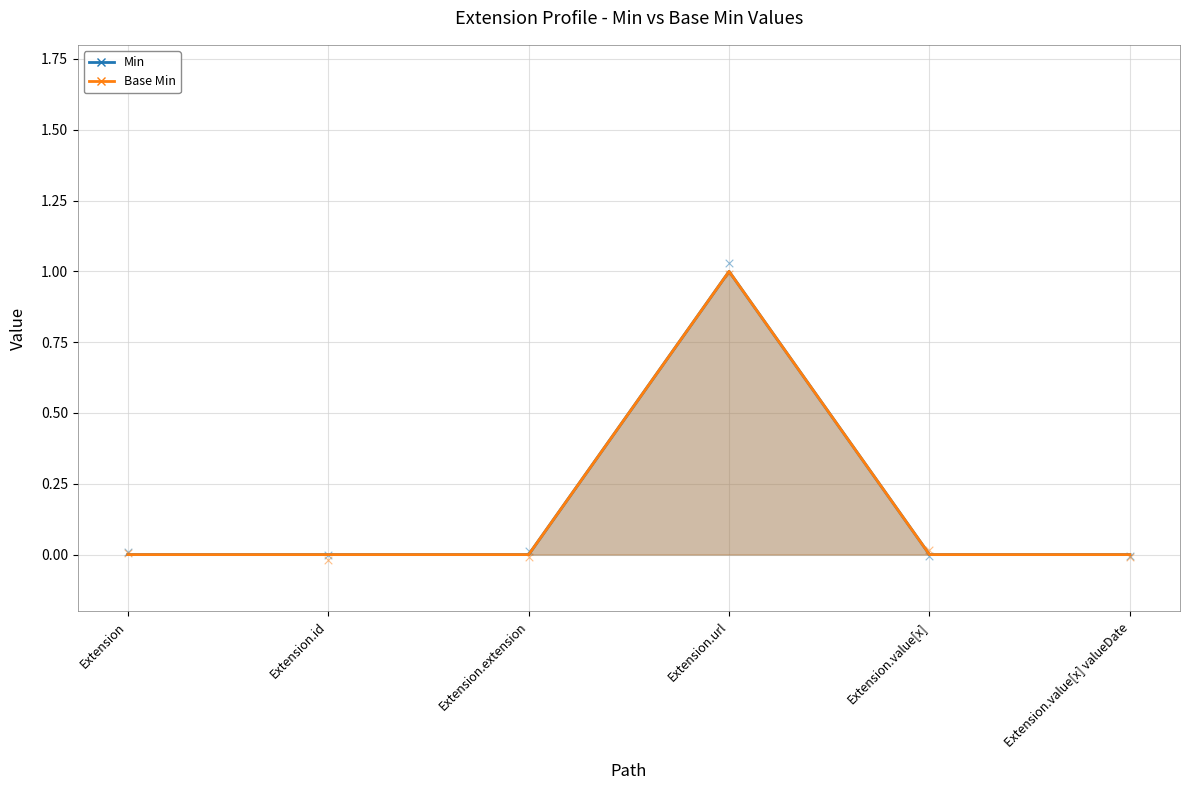

What are all the series names shown in the legend?

Min, Base Min